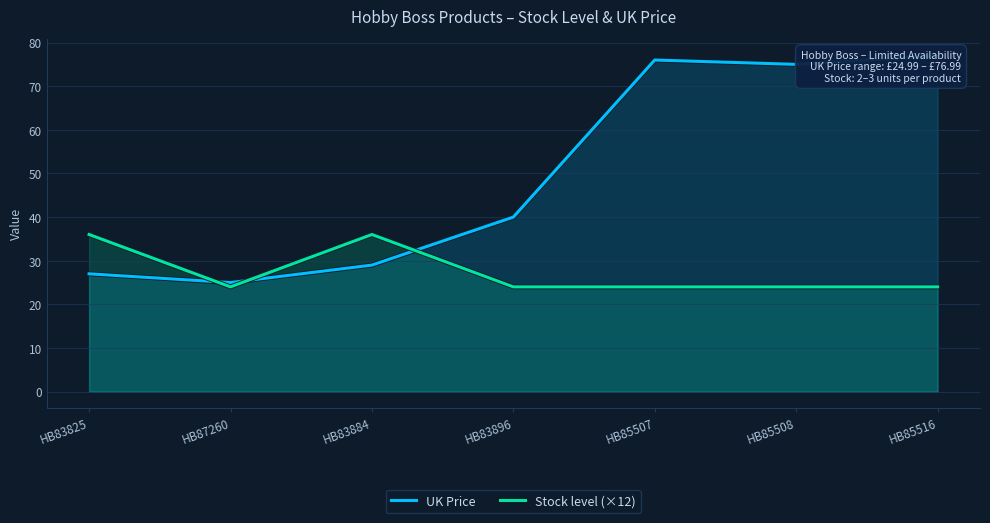

At which category is the sum across all series the highest?

HB85516